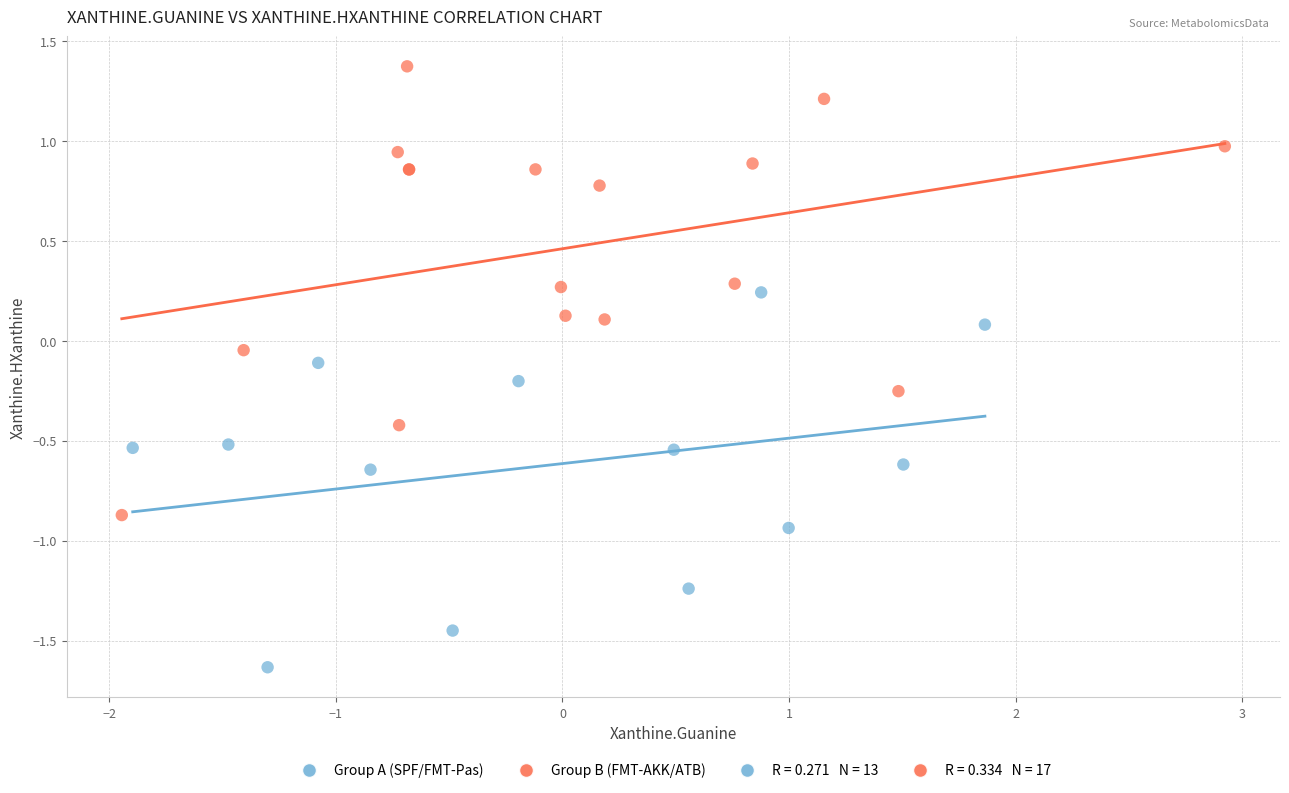

Which series contains the highest Y value?

Group B (FMT-AKK/ATB)